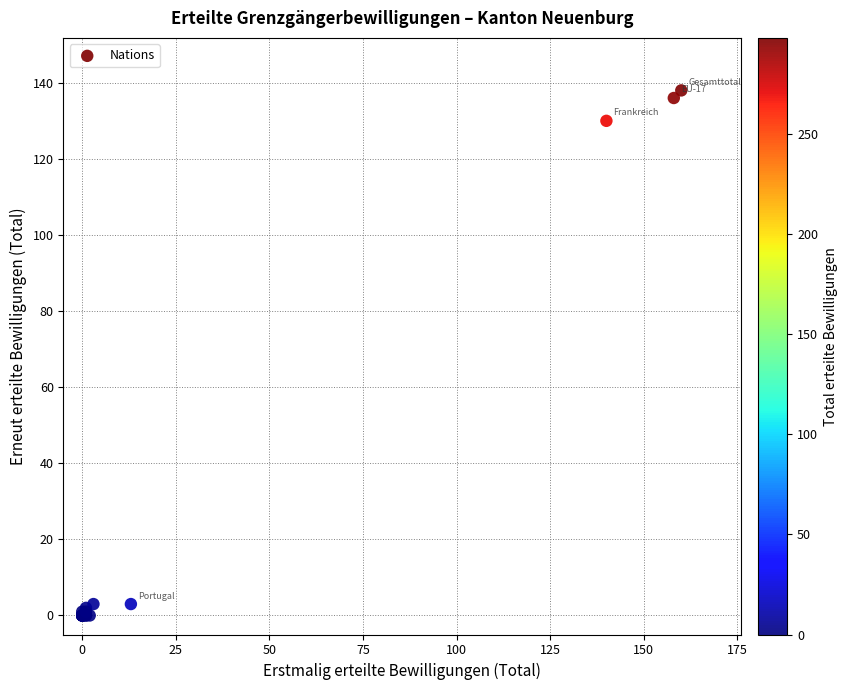

What Y value in the scatter plot is closest to 69?

130